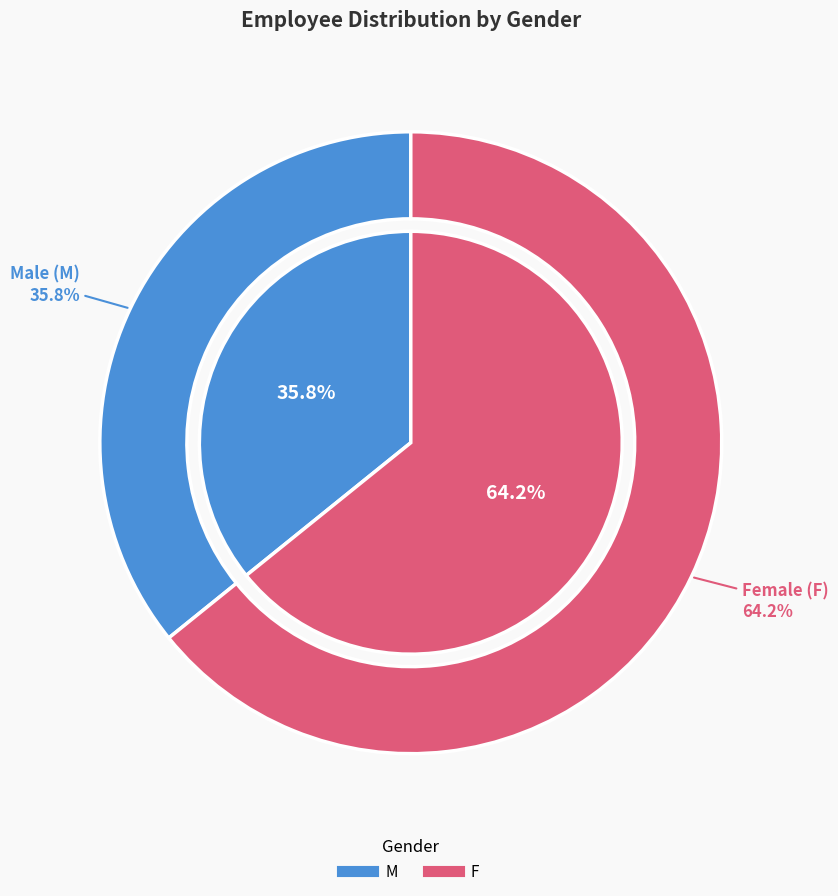

Do M and F together represent more than half of the pie?

Yes